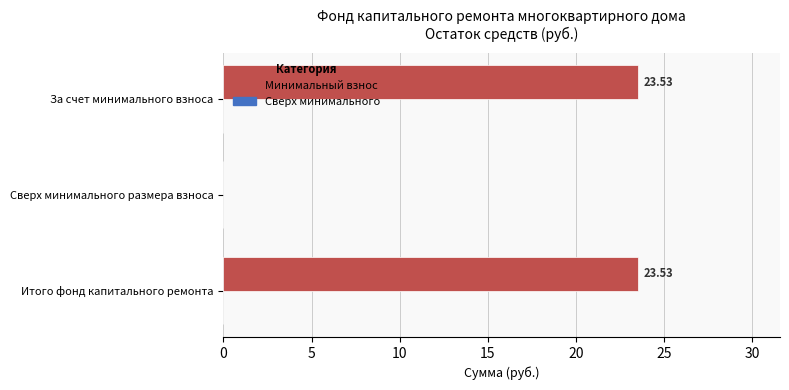

Does the chart contain stacked bars?

No